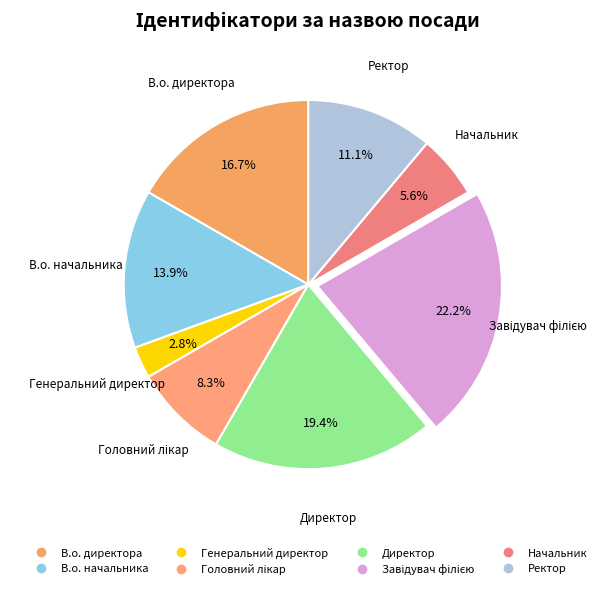

What percentage do В.о. начальника and Генеральний директор together represent?

16.7%